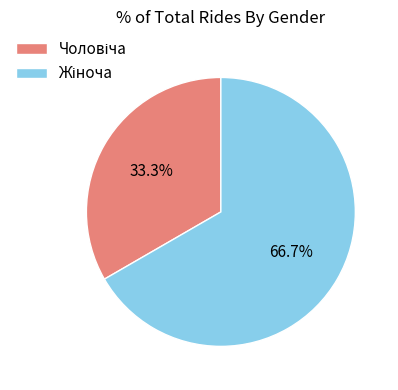

Is there a majority slice in this chart?

Yes